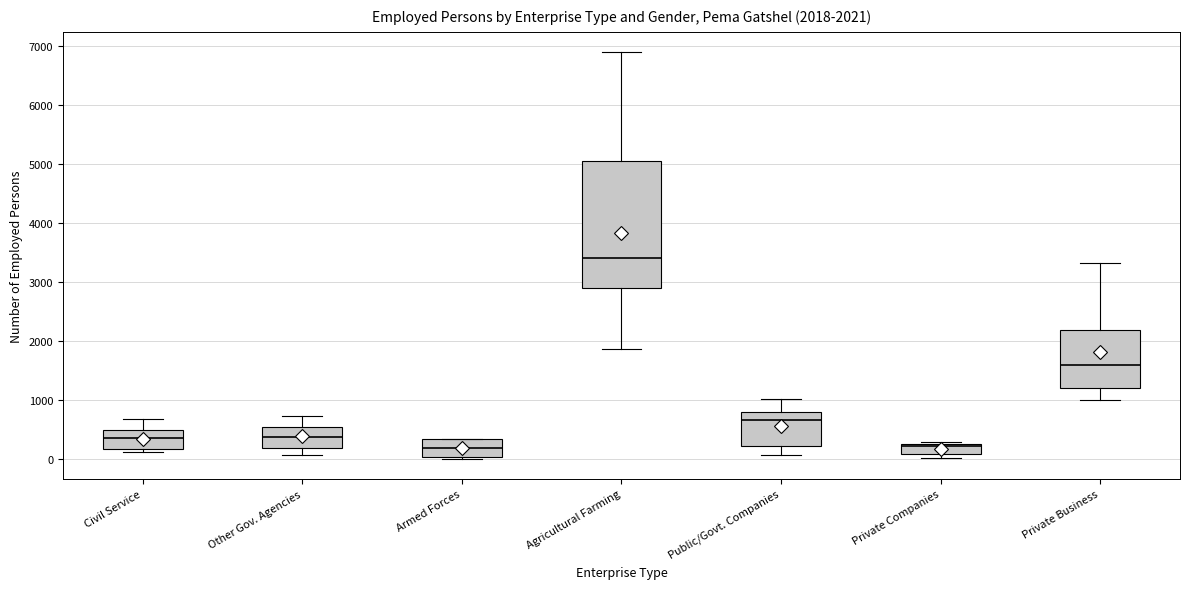

Which box is the tallest, from its lower edge to its upper edge?

Agricultural Farming